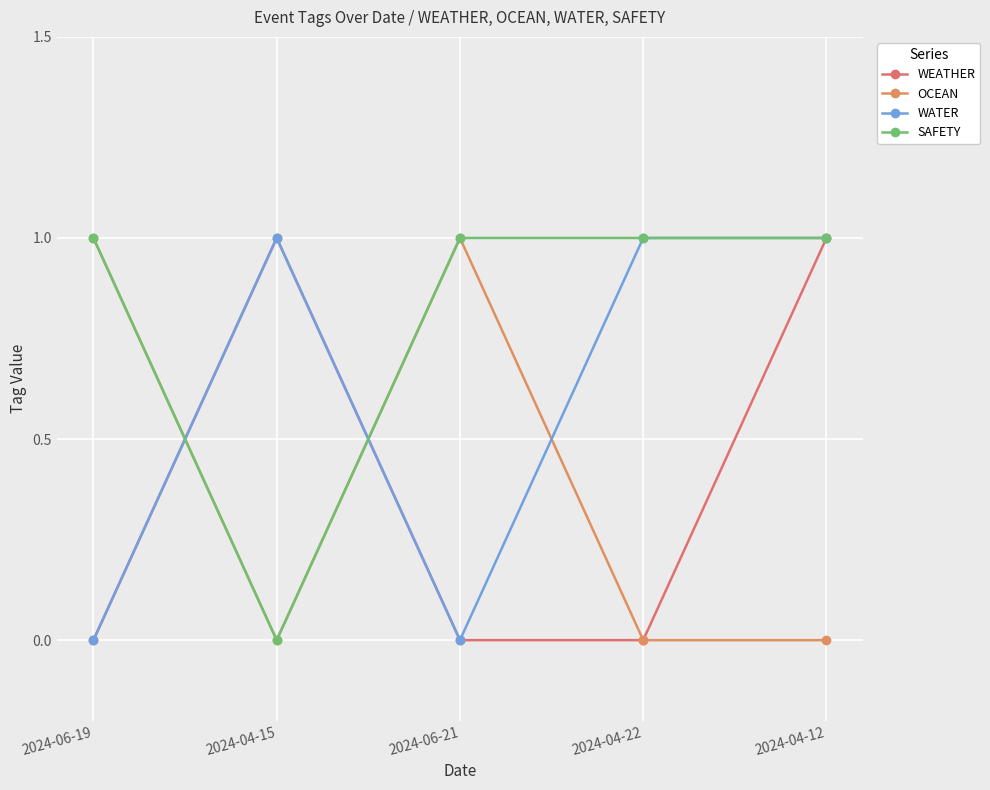

Where is the first local minimum for SAFETY?

2024-04-15